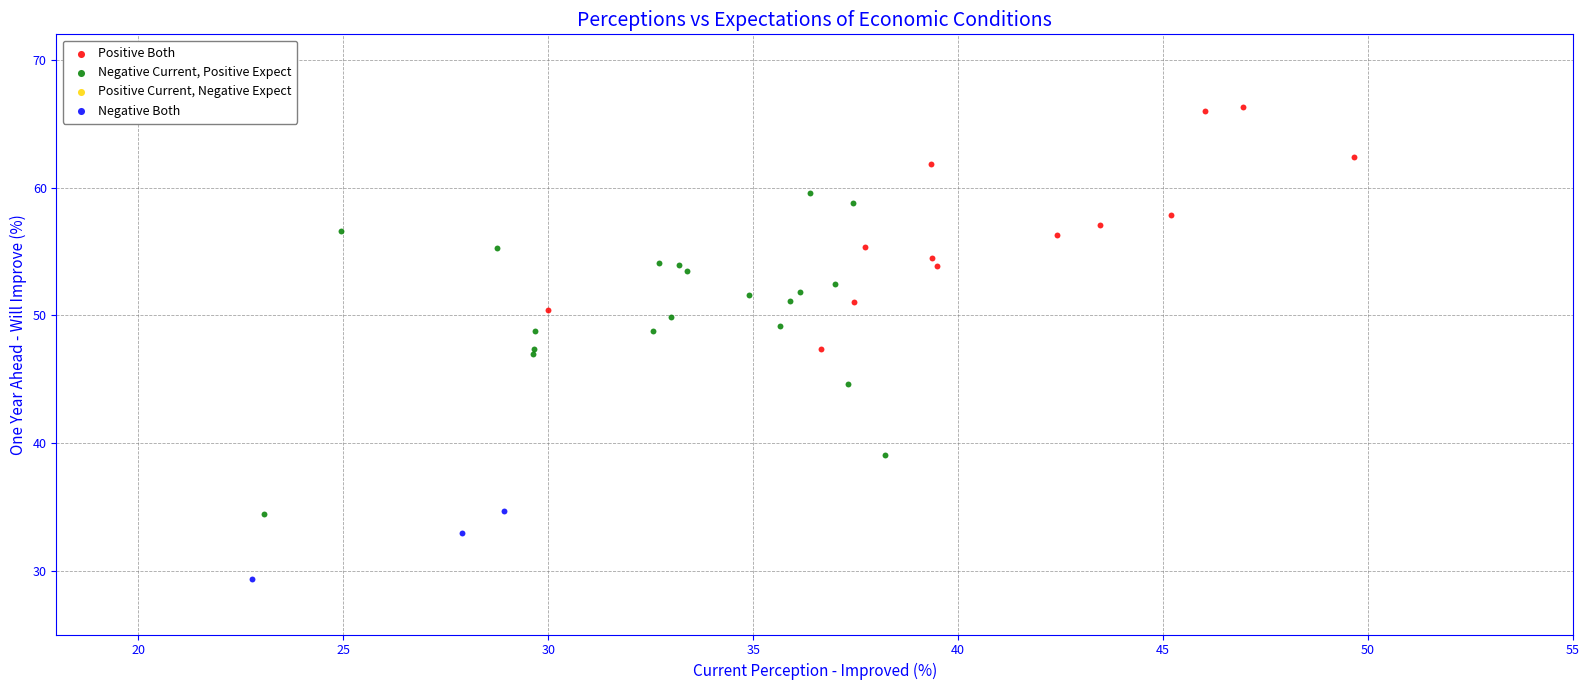

Which series has the widest spread of Y values?

Negative Current, Positive Expect